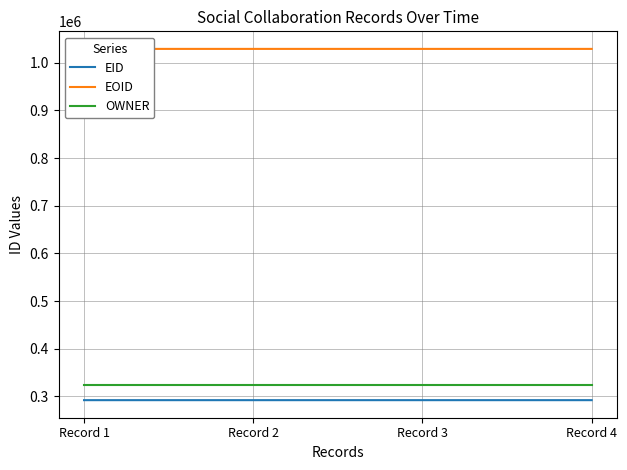

Reading right to left, extract all data points from this chart.

EID: 292150	292151	292152	292153
EOID: 1029091	1029090	1029089	1029088
OWNER: 323006	323006	323006	323006